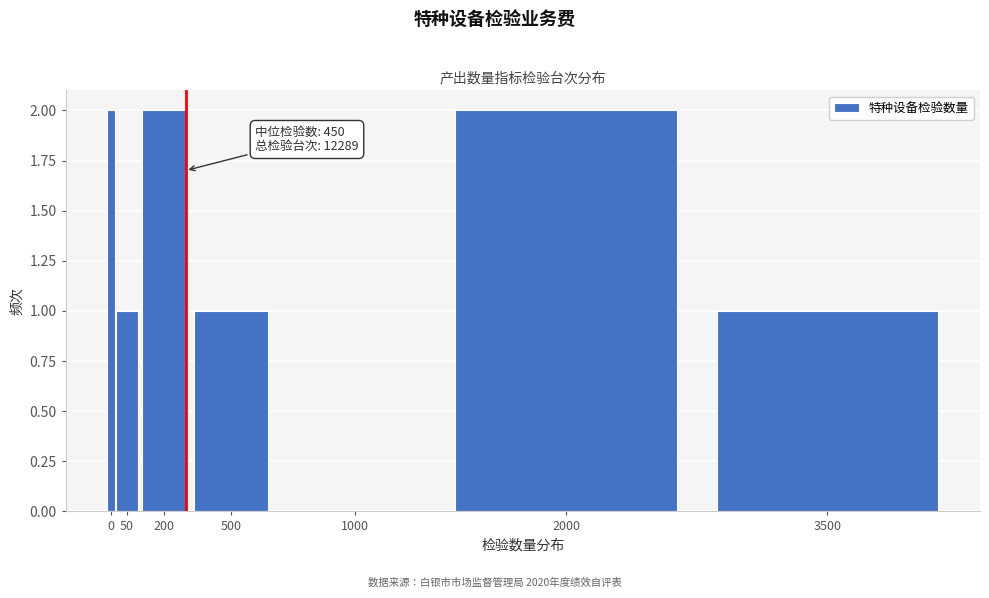

Reading left to right, extract all data points from this chart.

0=2	50=1	200=2	500=1	1000=0	2000=2	3500=1